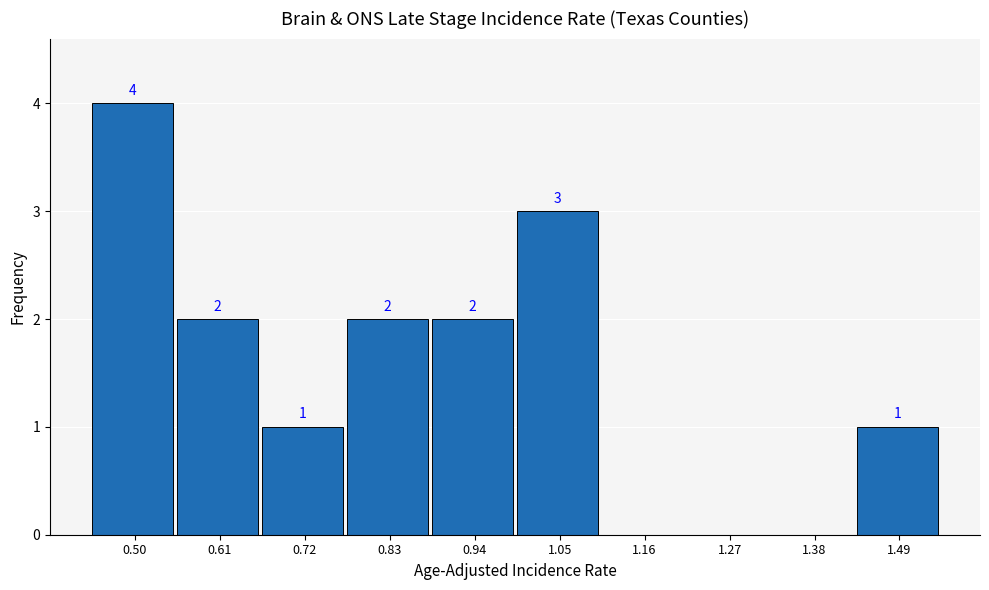

Reading left to right, extract all data points from this chart.

0.50=4	0.61=2	0.72=1	0.83=2	0.94=2	1.05=3	1.16=0	1.27=0	1.38=0	1.49=1